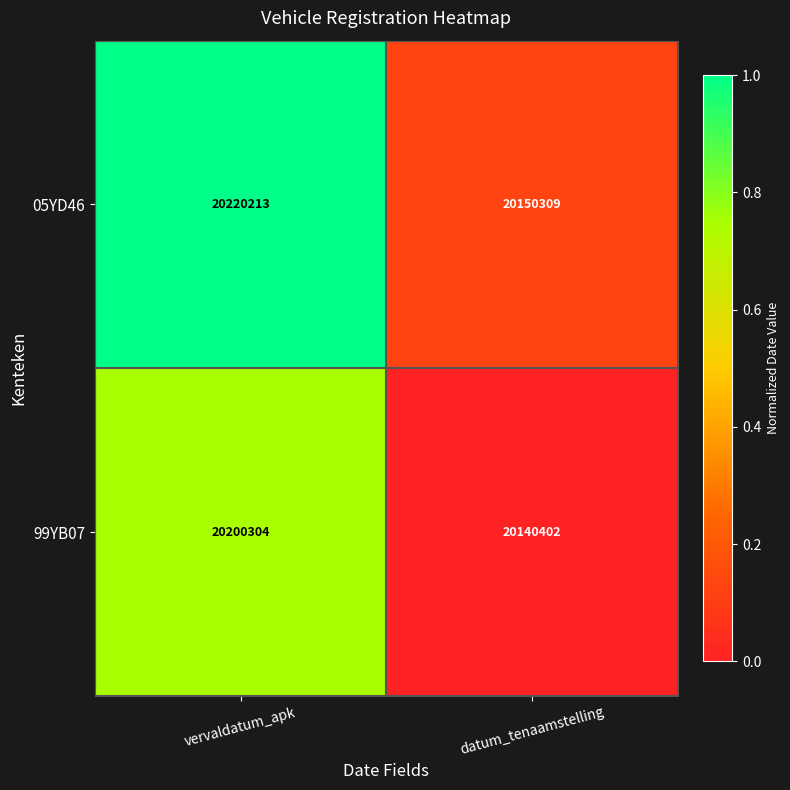

At datum_tenaamstelling, list the series in order from smallest to largest.

99YB07, 05YD46